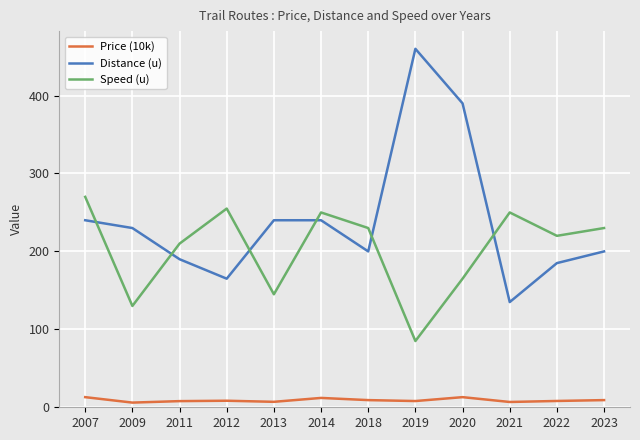

True or false: Speed (u) and Price (10k) intersect in this chart.

False